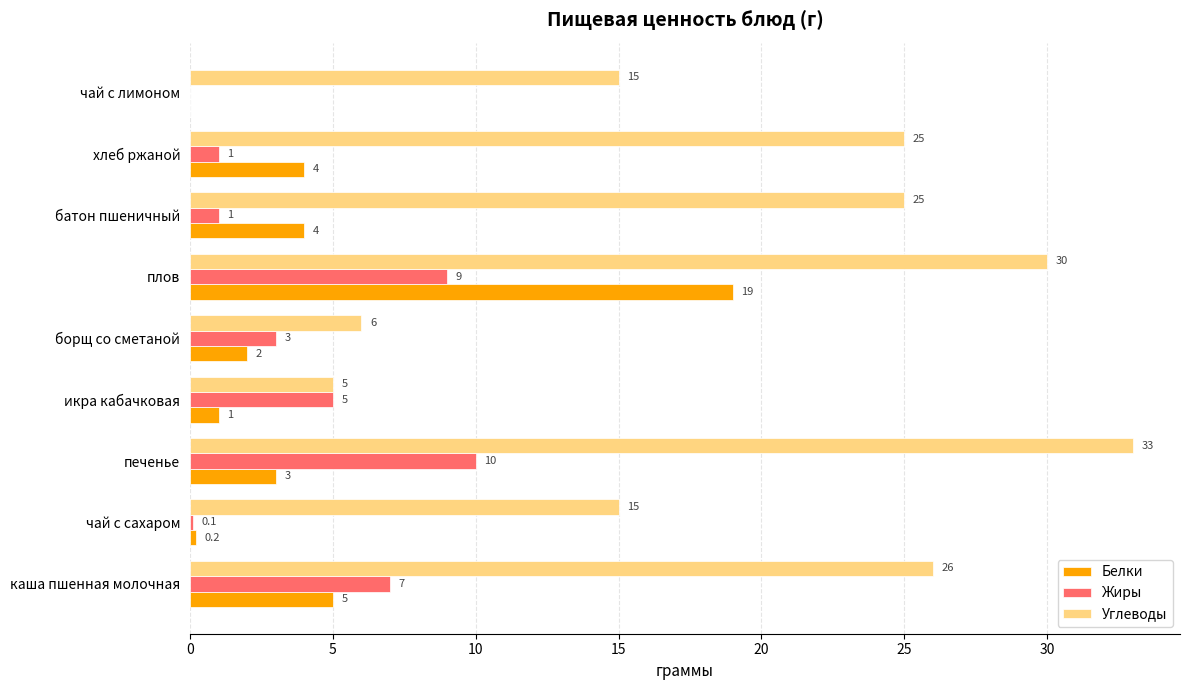

Which category has the highest value in the Белки series?

плов